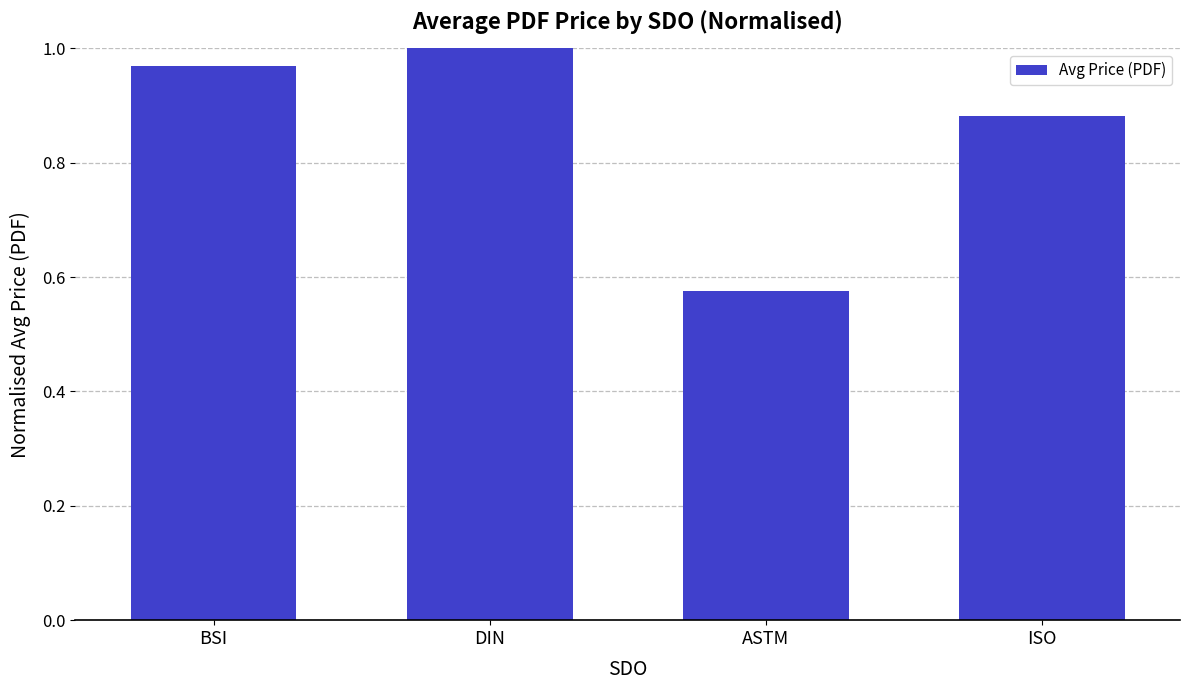

Rank the categories by value from lowest to highest.

ASTM, ISO, BSI, DIN